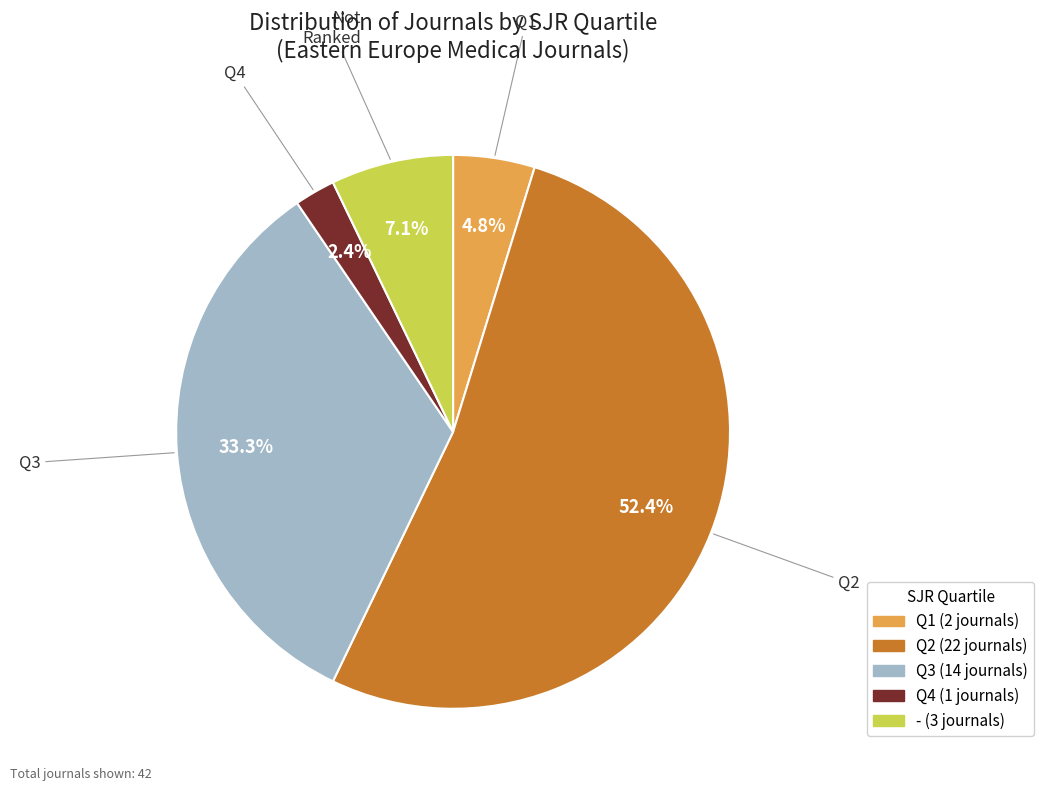

The Q3 slice represents 33% of the pie. True or false?

True